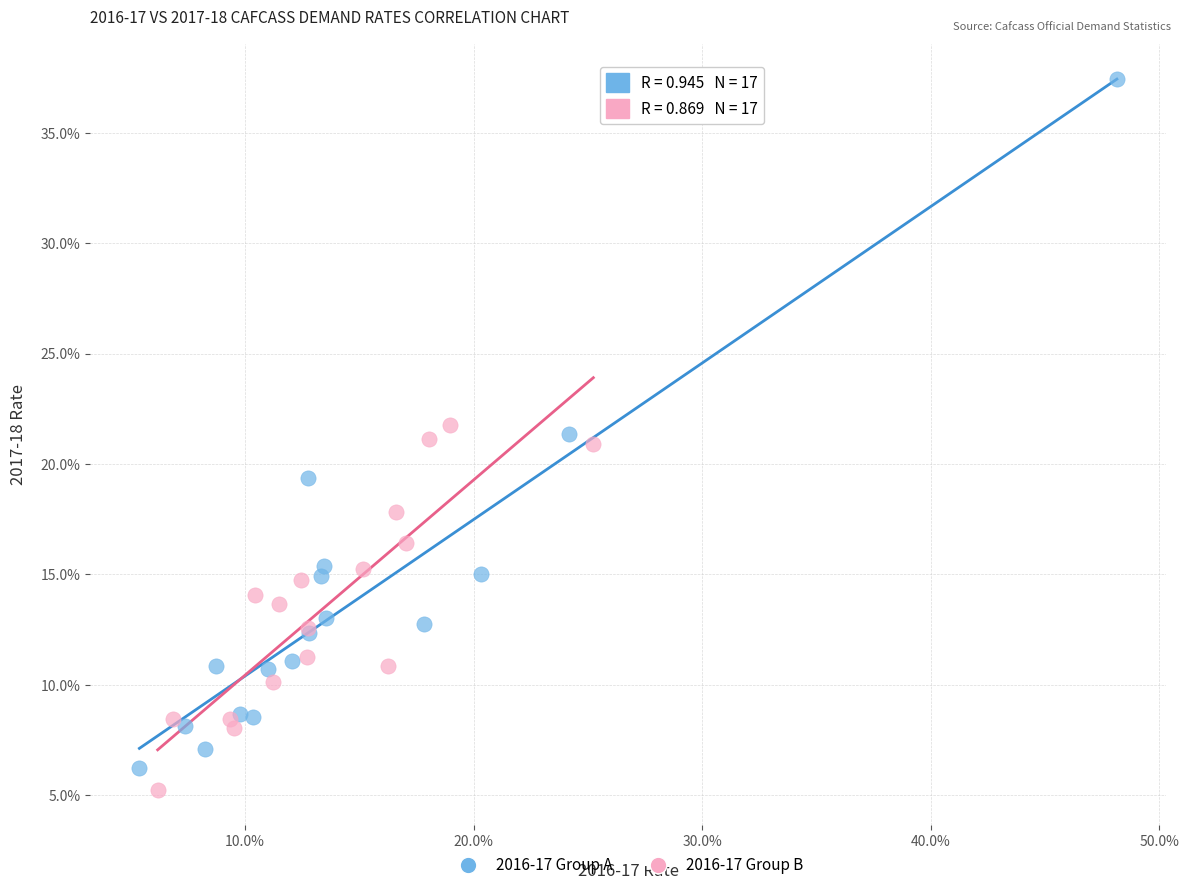

Which series reaches the maximum Y coordinate?

2016-17 Group A